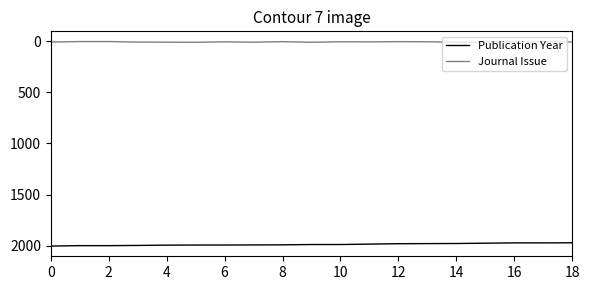

Which series has the largest total across all categories?

Publication Year